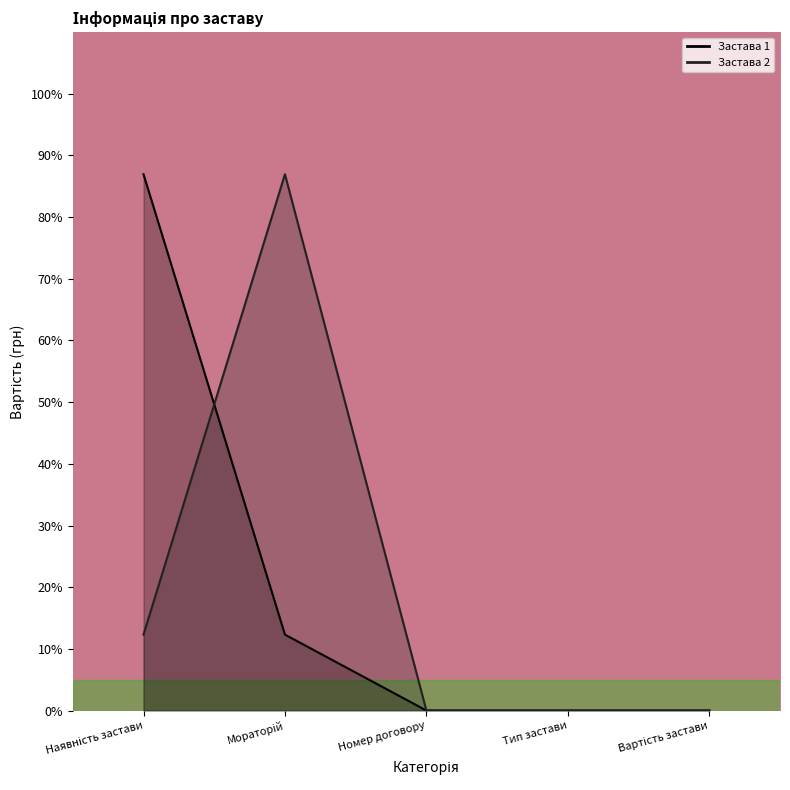

At which label is Застава 2 closest to 43?

Наявність застави